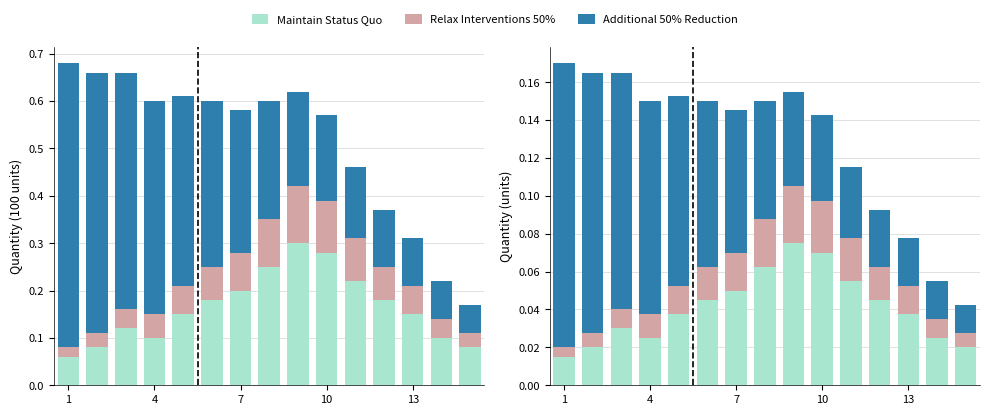

How many bars are there in each group?

3